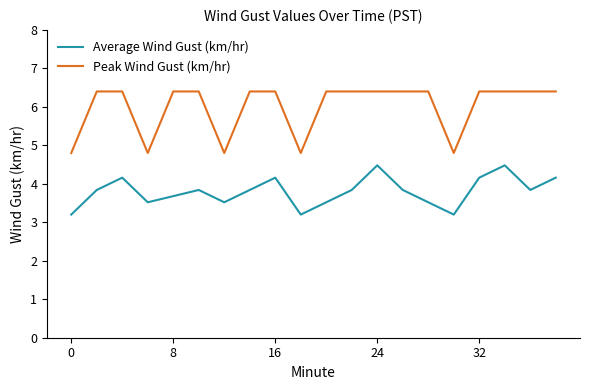

Which series has the widest spread of values?

Peak Wind Gust (km/hr)